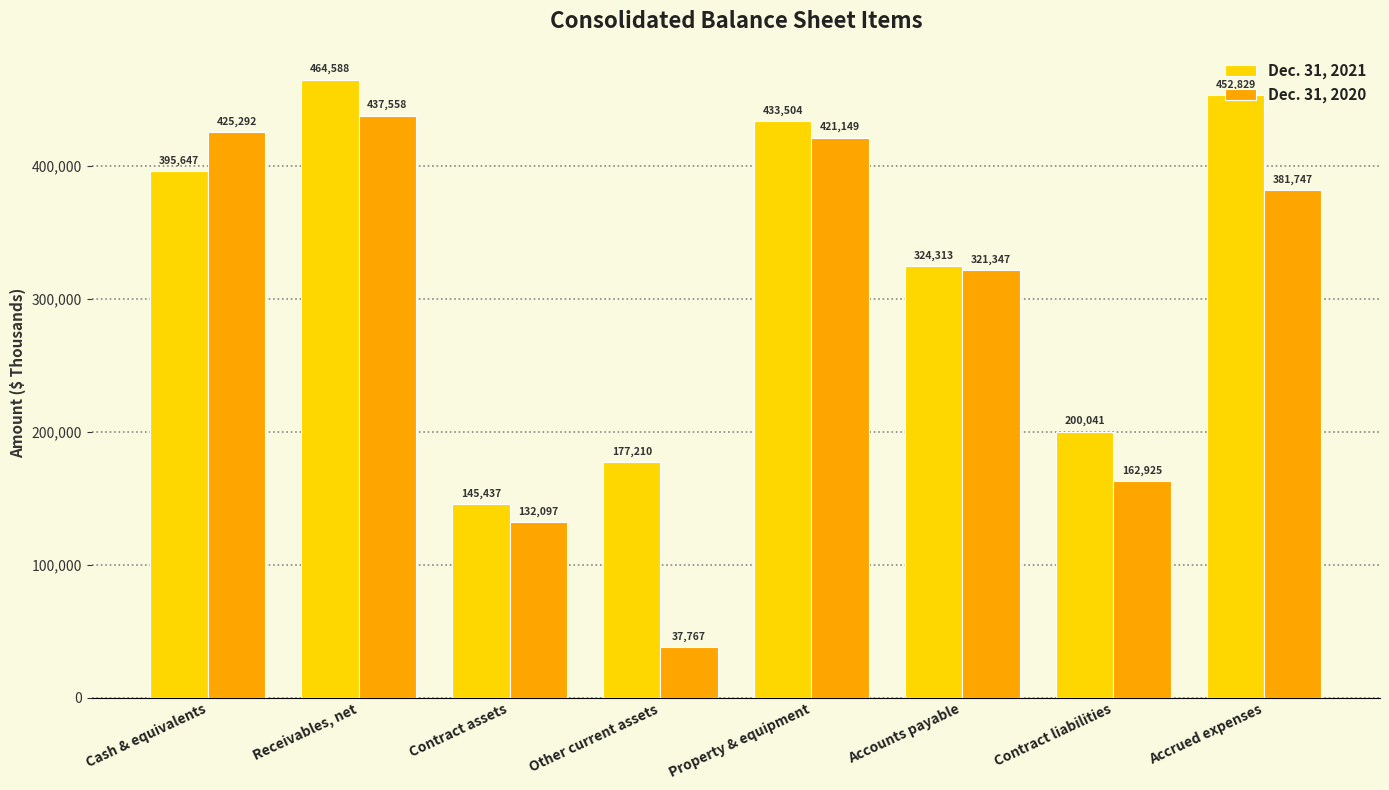

Reading left to right, what are all the values shown in this chart?

Dec. 31, 2021: Cash & equivalents=395647	Receivables, net=464588	Contract assets=145437	Other current assets=177210	Property & equipment=433504	Accounts payable=324313	Contract liabilities=200041	Accrued expenses=452829
Dec. 31, 2020: Cash & equivalents=425292	Receivables, net=437558	Contract assets=132097	Other current assets=37767	Property & equipment=421149	Accounts payable=321347	Contract liabilities=162925	Accrued expenses=381747